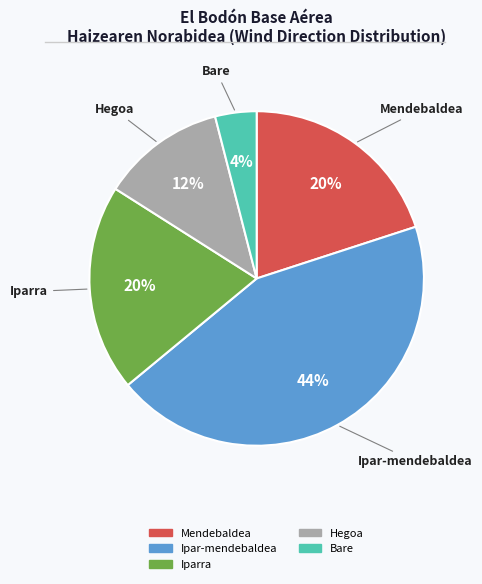

True or false: Ipar-mendebaldea accounts for 59% of the total.

False